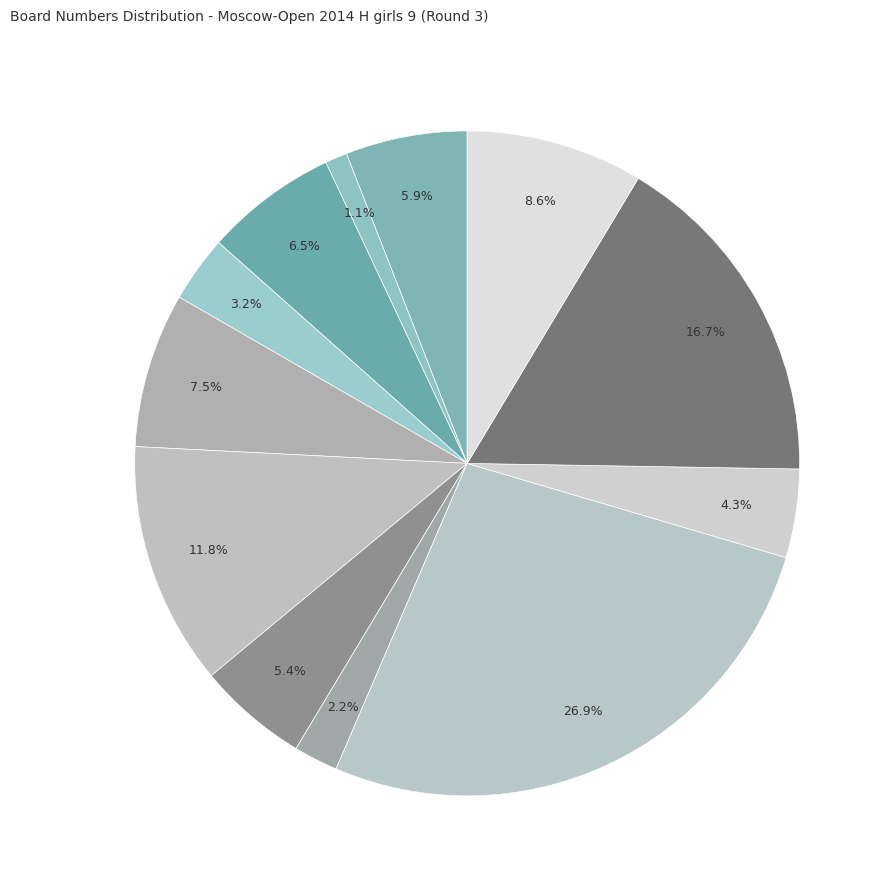

How many segments does this pie chart have?

12